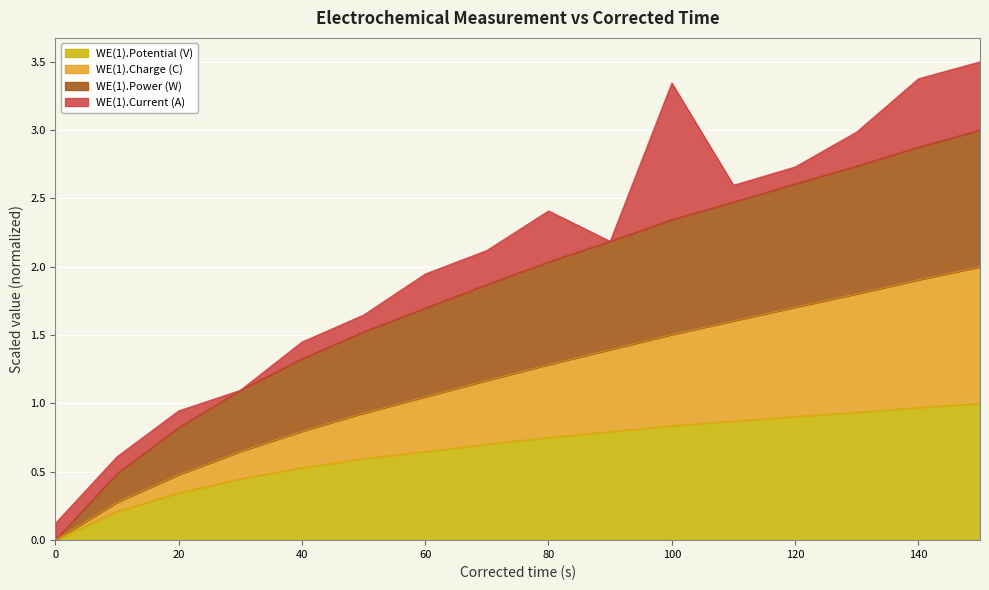

Does the chart display data point markers on the line(s)?

No